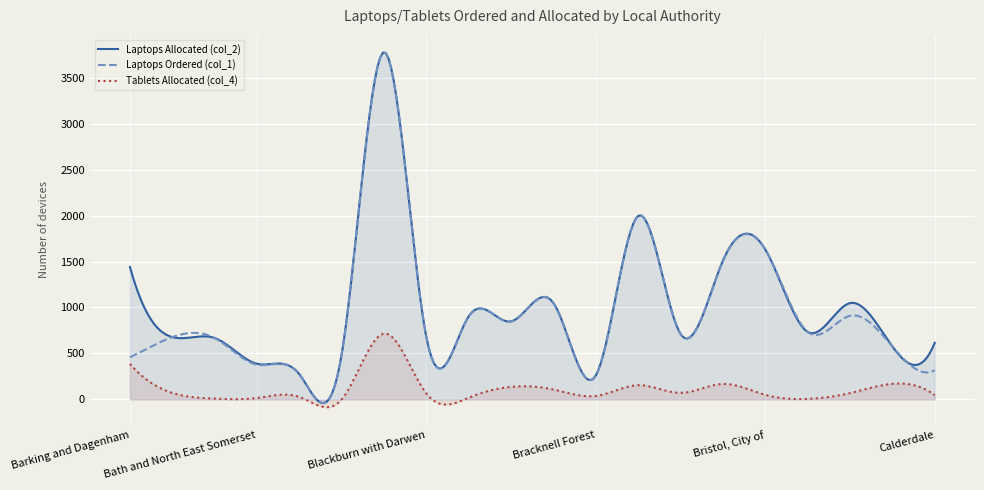

At which label does Tablets Allocated (col_4) first exceed 69?

Barking and Dagenham